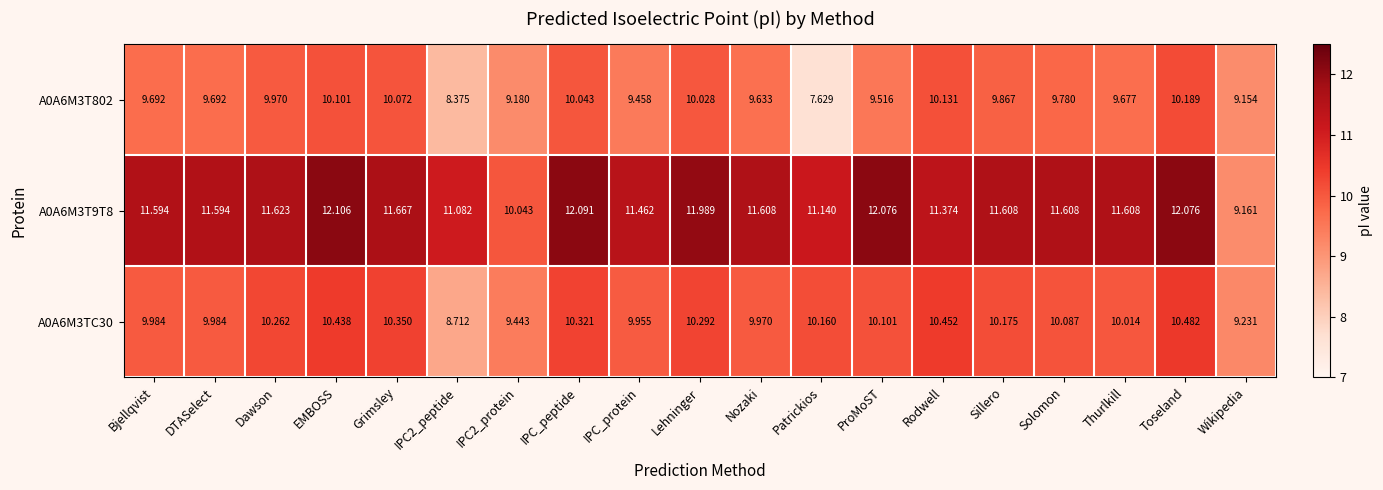

Is the value of A0A6M3TC30 at Bjellqvist greater than the value of A0A6M3T9T8 at Solomon?

No